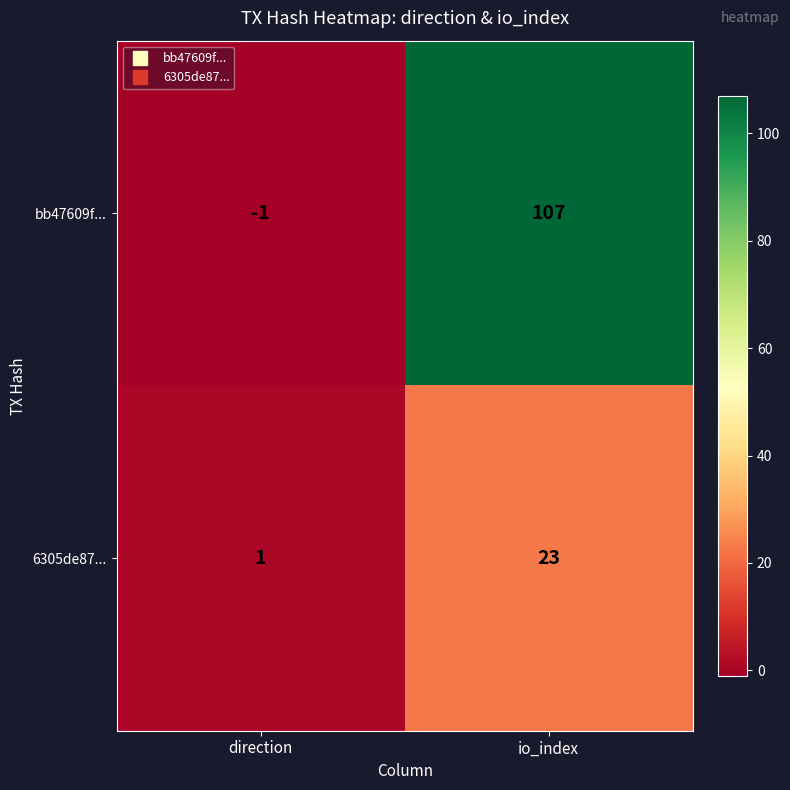

What is the maximum value shown in the chart?

107